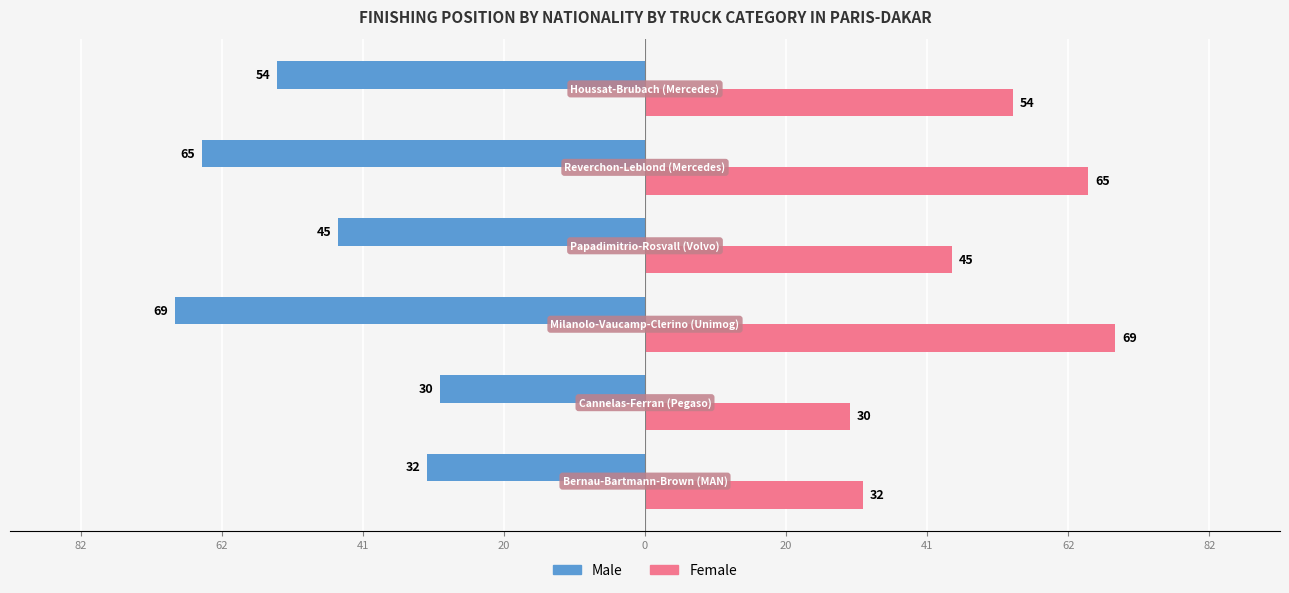

What are all the series names shown in the legend?

Male, Female